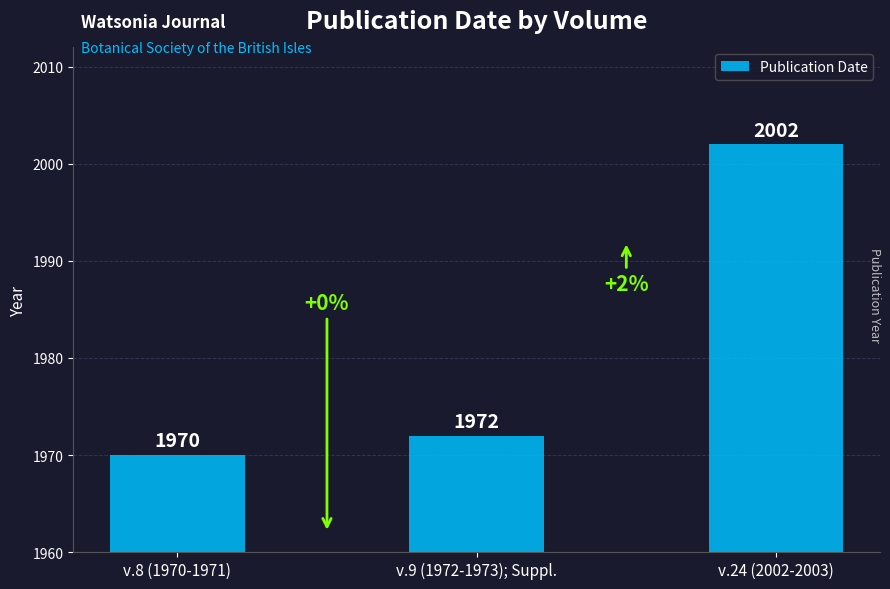

What is the difference between the second highest and minimum values?

2